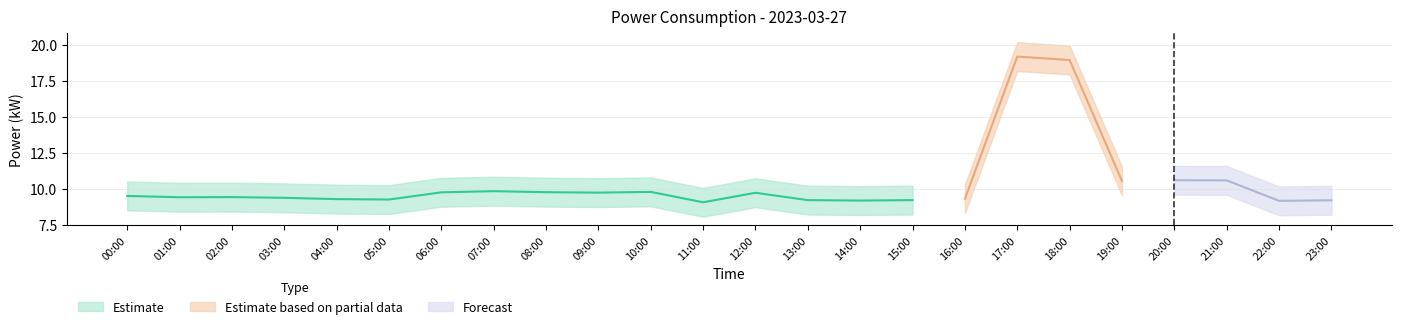

Which category has the highest value in the plm series?

17:00